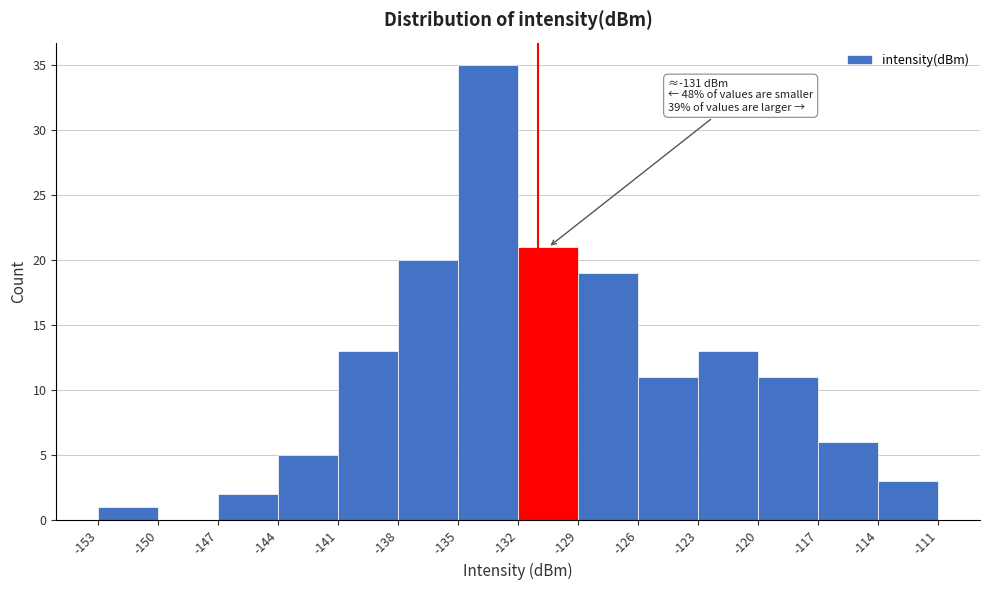

Which range on the x-axis has the tallest bar?

-135 to -132